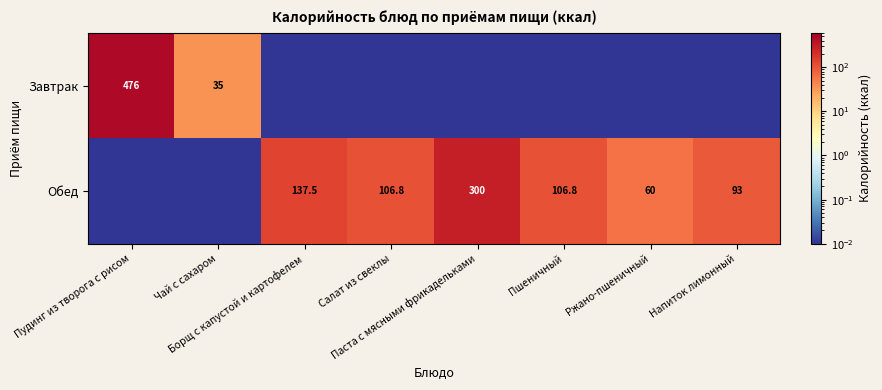

Rank the categories by Завтрак value from lowest to highest.

Борщ с капустой и картофелем, Салат из свеклы, Паста с мясными фрикадельками, Пшеничный, Ржано-пшеничный, Напиток лимонный, Чай с сахаром, Пудинг из творога с рисом